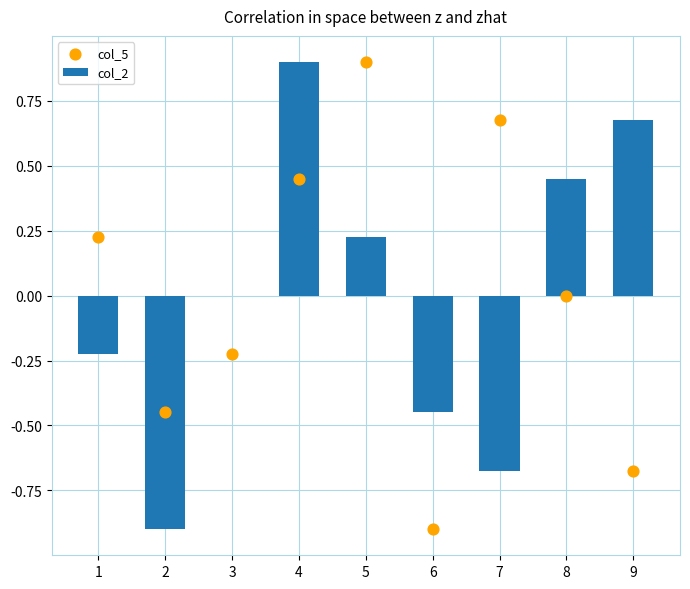

Which series has the widest spread of Y values?

col_2